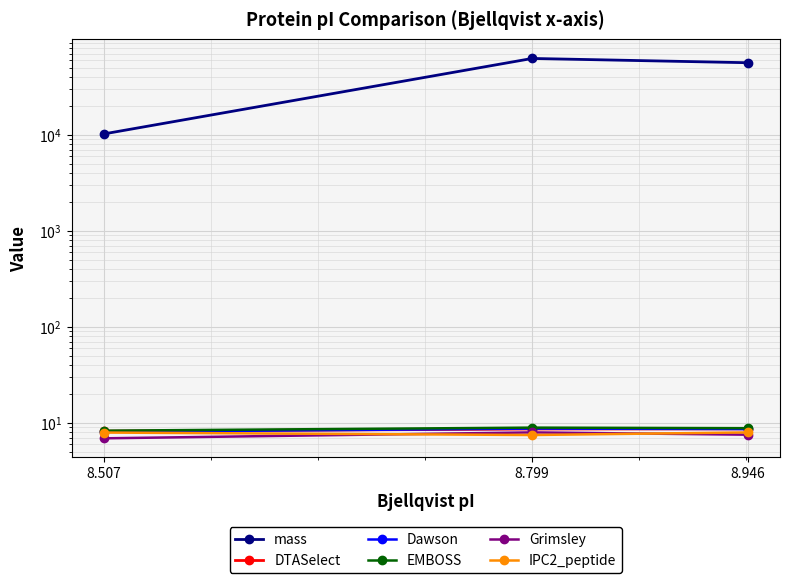

List the labels in order of IPC2_peptide value, smallest first.

8.799, 8.507, 8.946